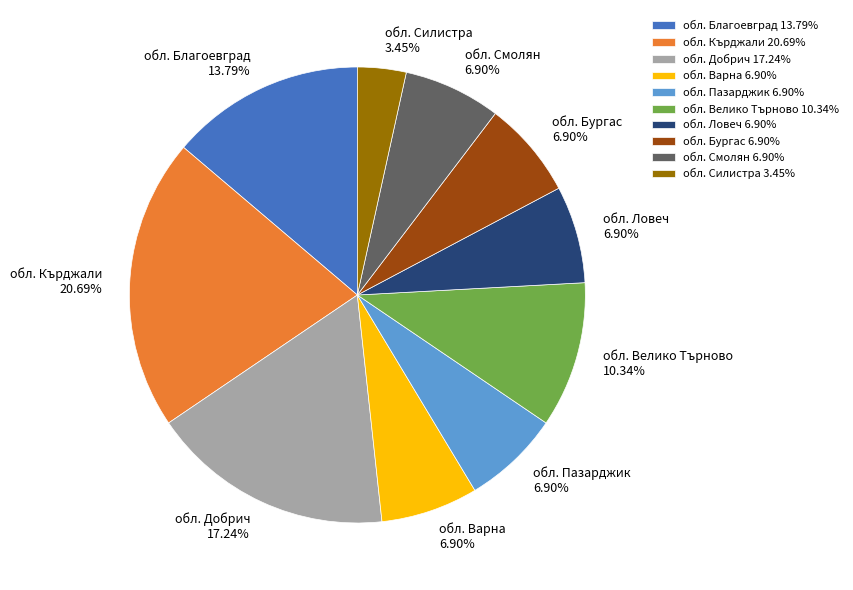

Between обл. Смолян and обл. Кърджали, which is larger?

обл. Кърджали